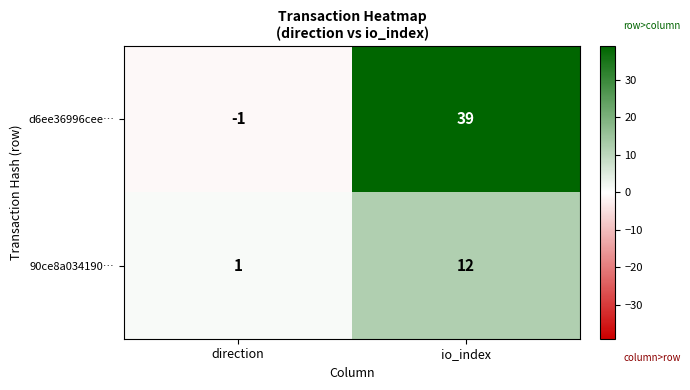

Reading left to right, extract all data points from this chart.

d6ee36996cee…: -1	39
90ce8a034190…: 1	12